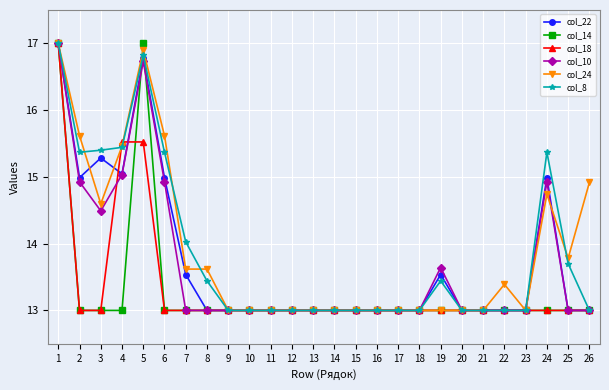

True or false: col_8 has a value of 15.4 at 6.

True